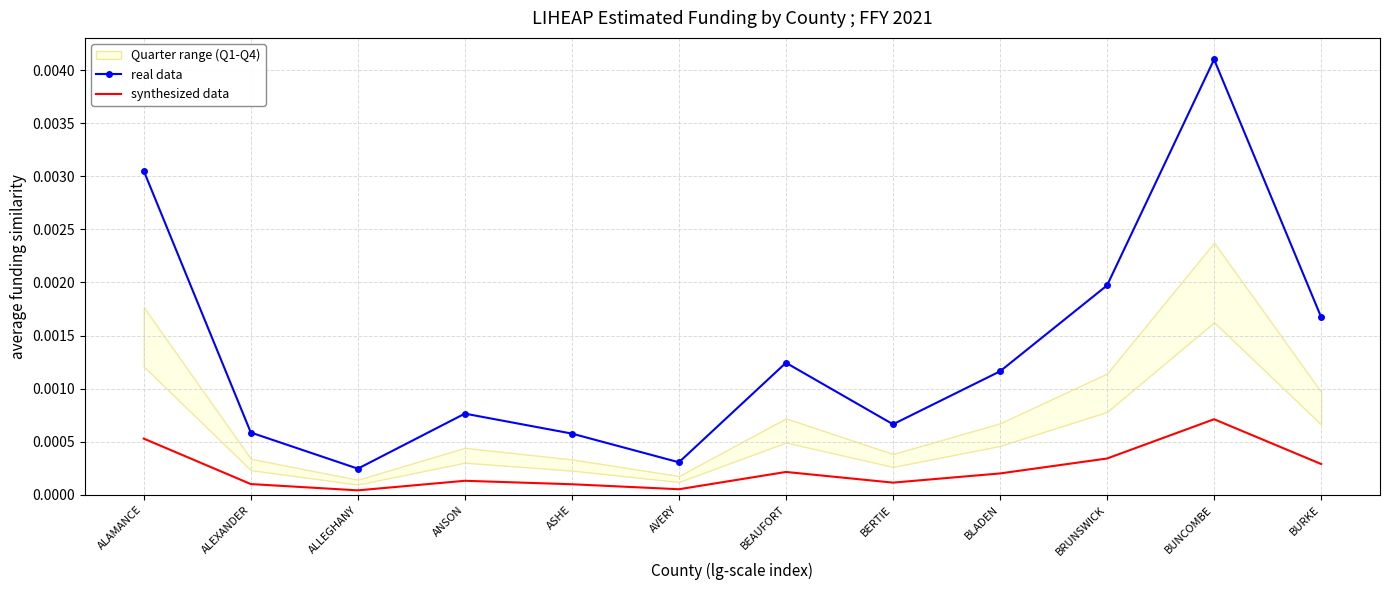

At which category does real data reach its first local valley?

ALLEGHANY